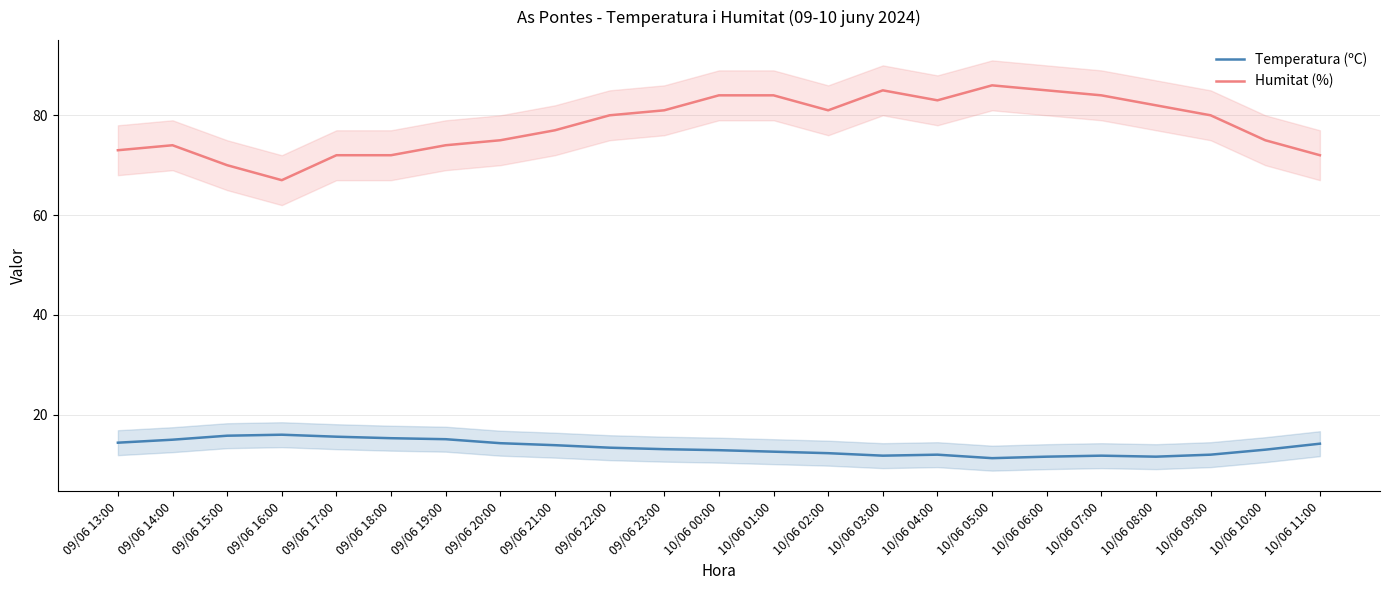

At which category does Temperatura (ºC) reach its first local valley?

10/06 03:00